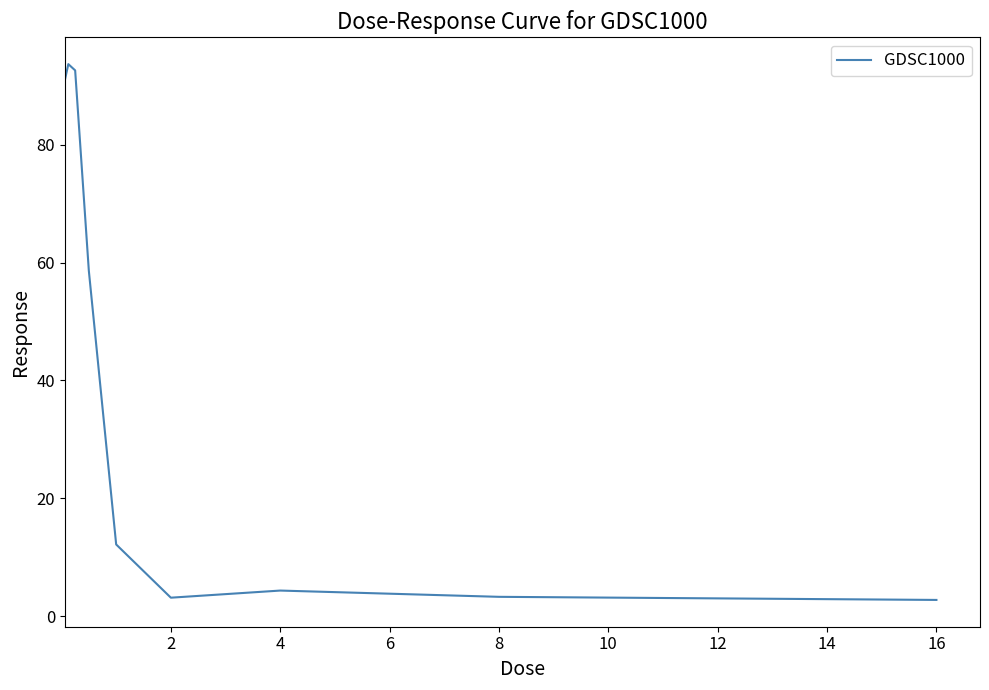

How many lines are shown in the chart?

1